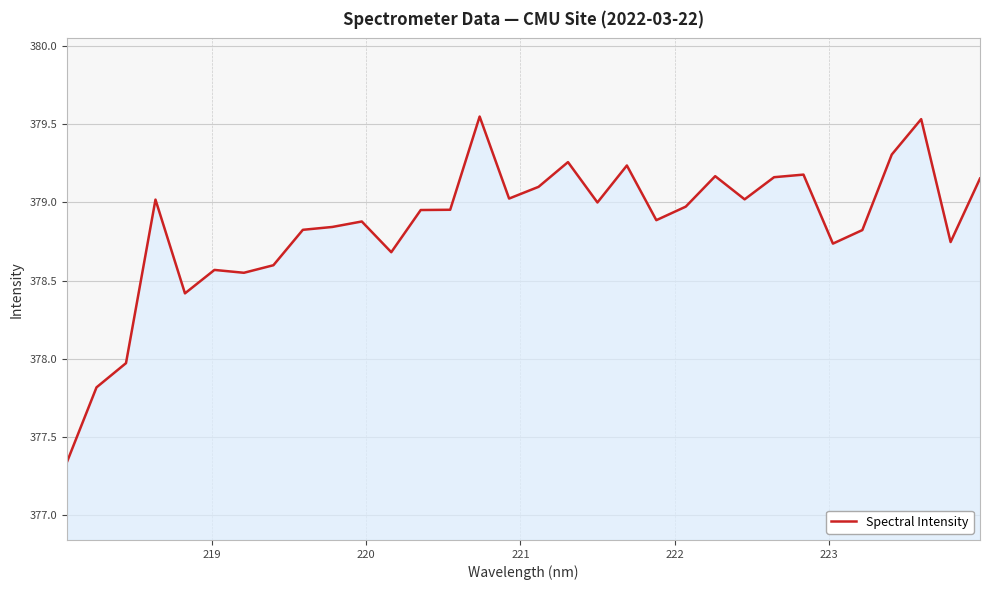

What is the minimum value shown in the chart?

377.3